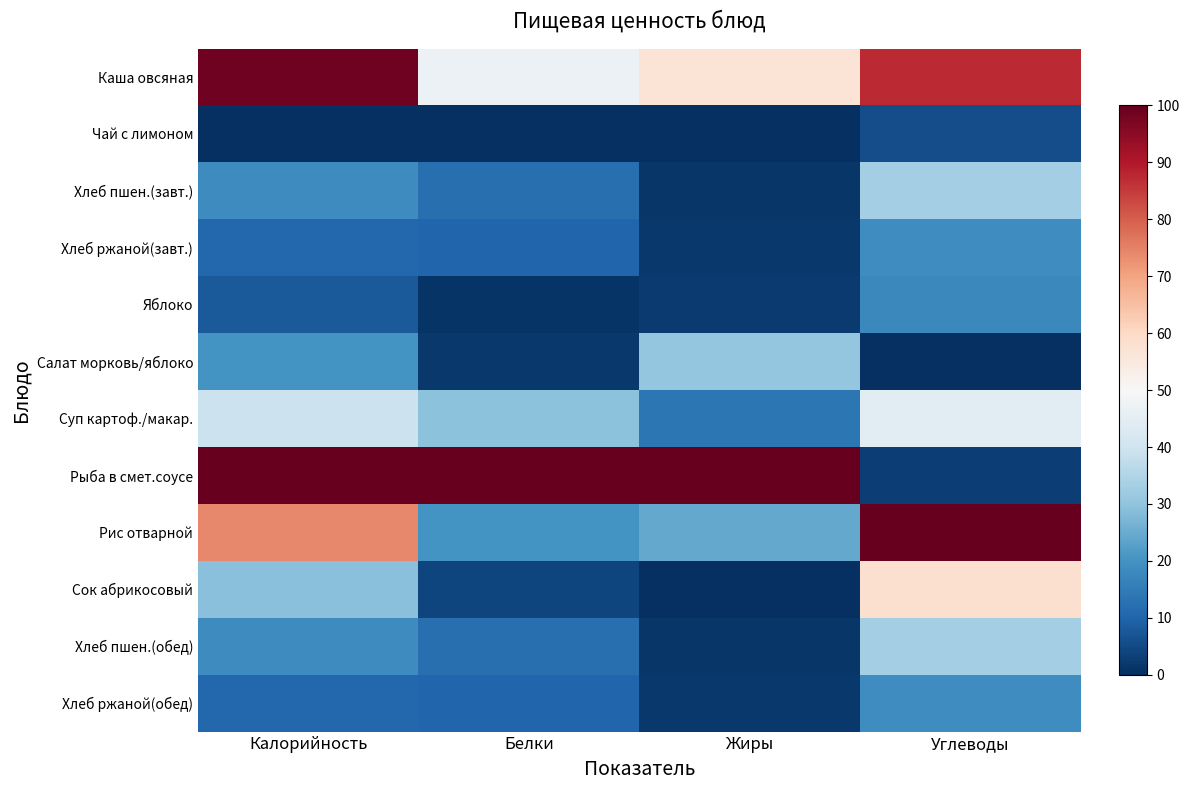

Between Калорийность and Жиры, which series saw the biggest shift?

Рис отварной